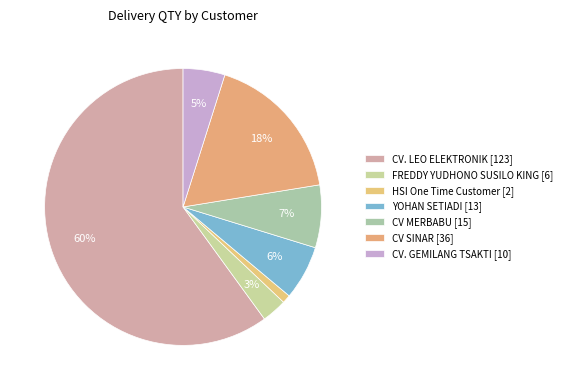

Count the number of slices in the pie.

7